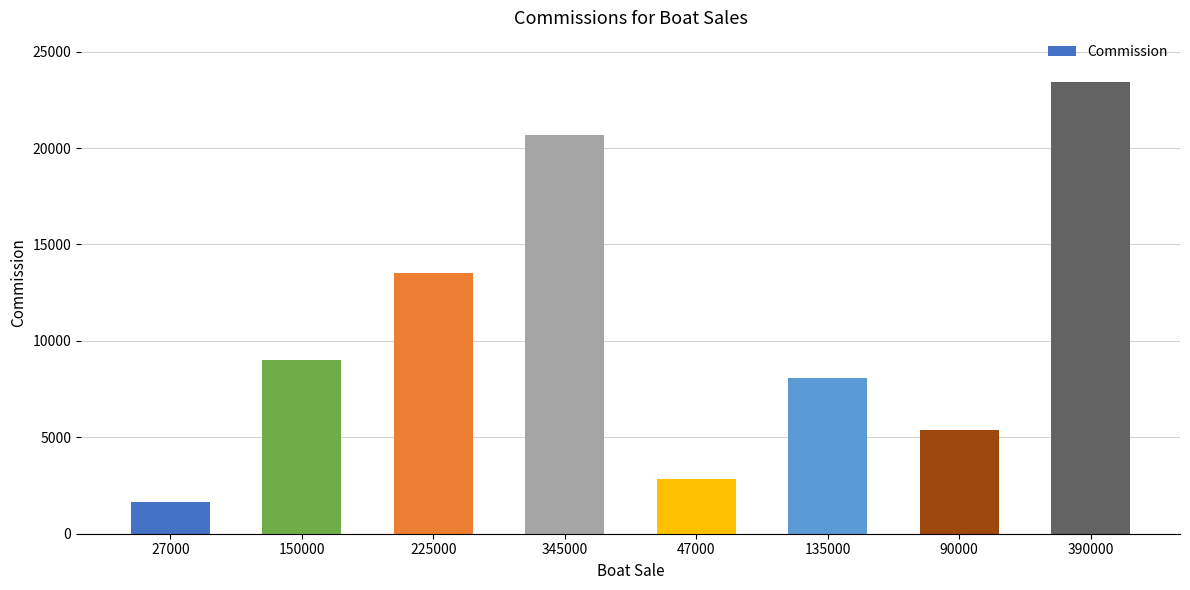

At which category does the chart reach its minimum across all series?

27000